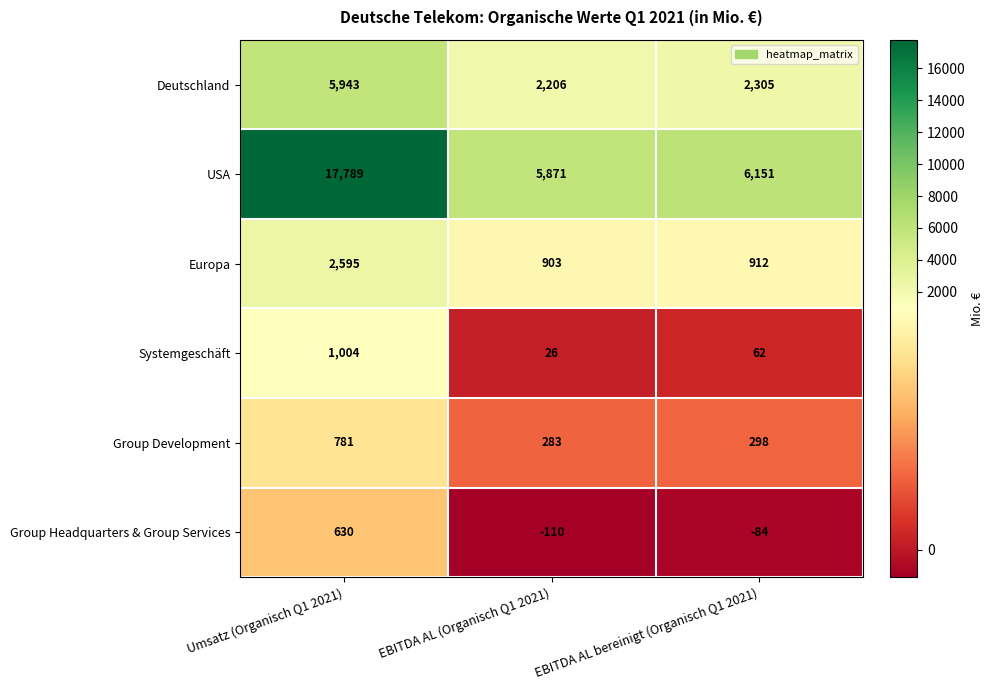

What is the sum of the USA values at EBITDA AL bereinigt (Organisch Q1 2021) and Umsatz (Organisch Q1 2021)?

23940